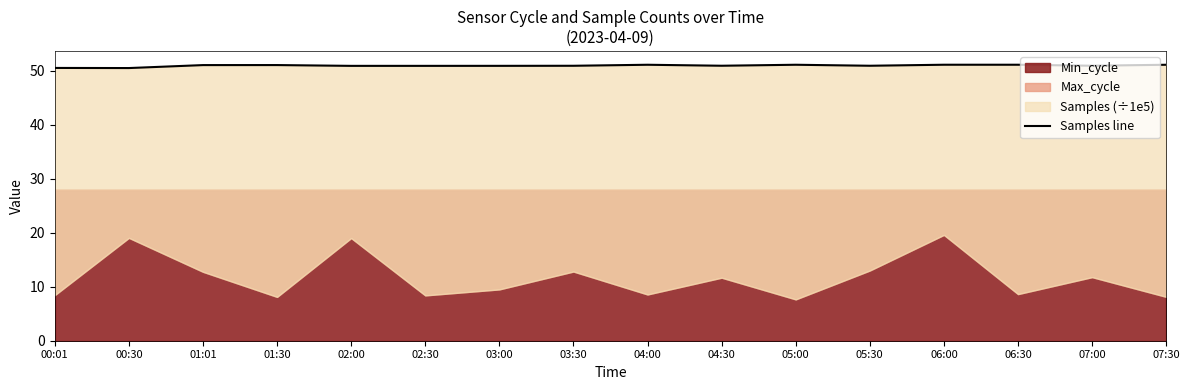

Which has a higher value, 03:00 or 00:30?

03:00